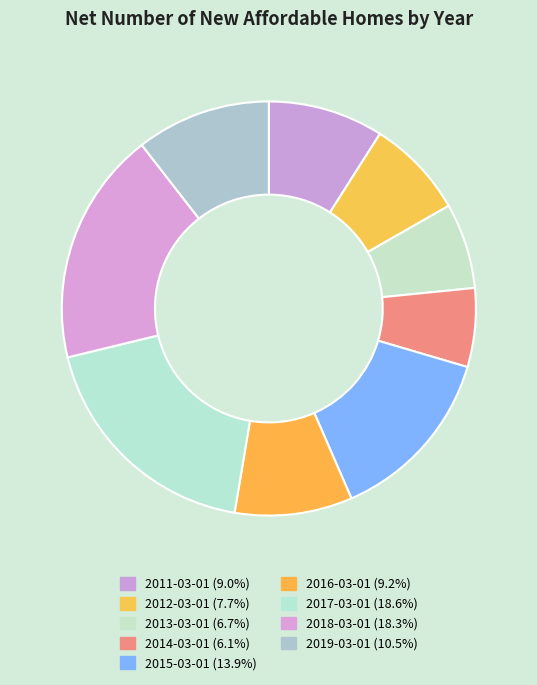

Approximately how many times larger is the value at 2016-03-01 compared to 2014-03-01?

1.5